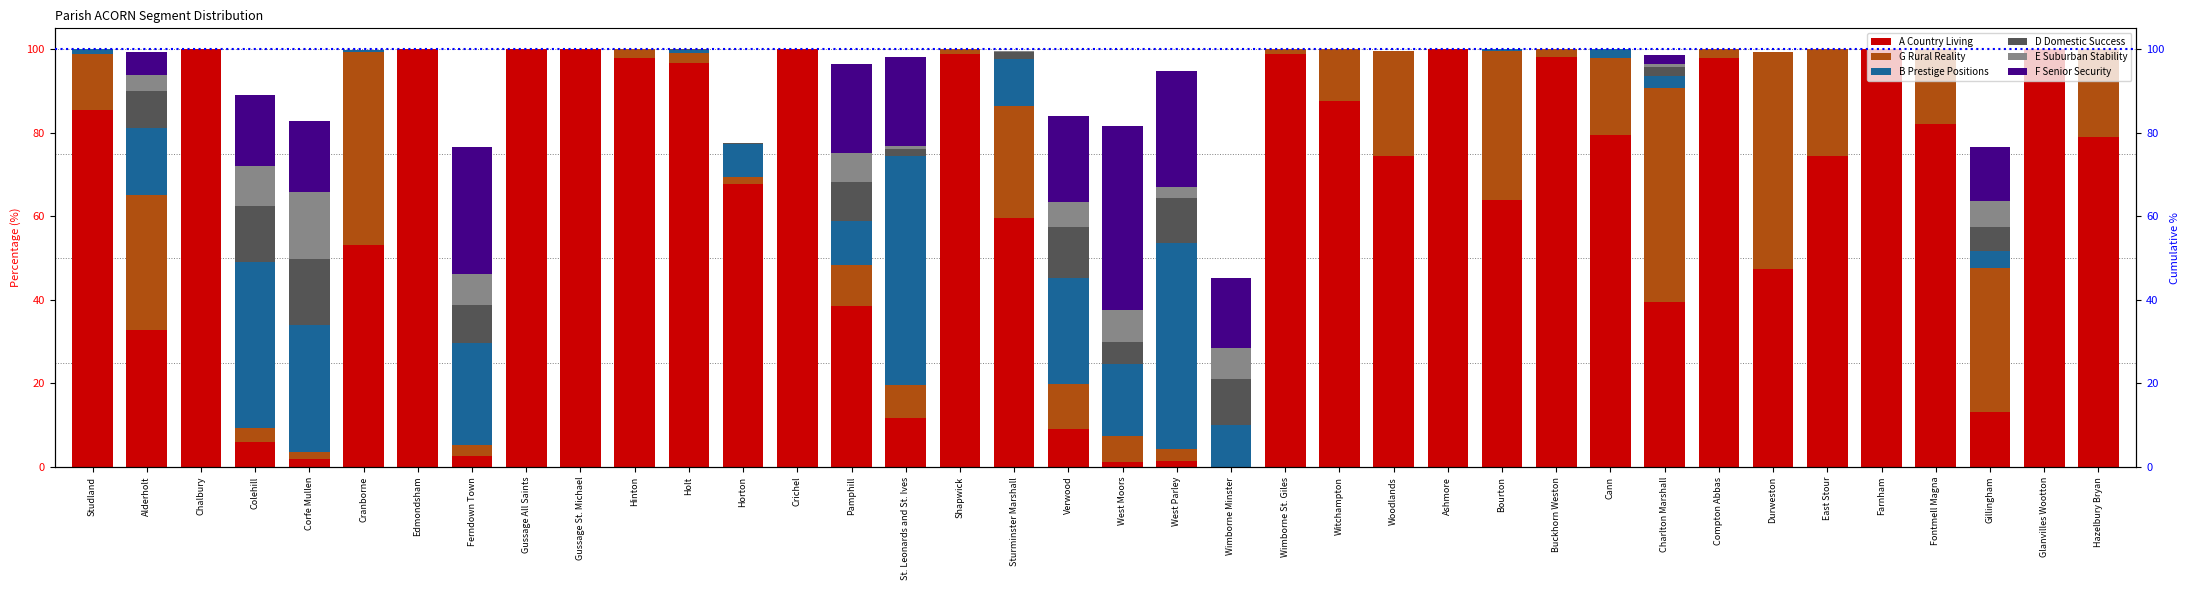

Which category has the highest value in the B Prestige Positions series?

St. Leonards and St. Ives